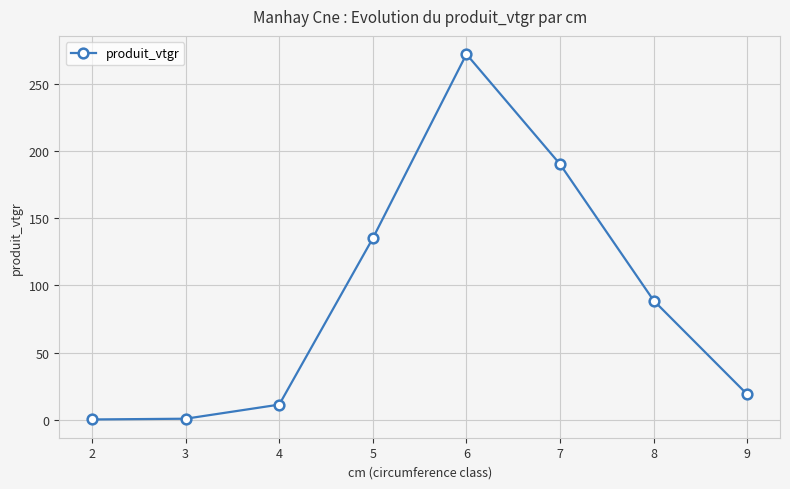

The value at 5 is 40.0. True or false?

False